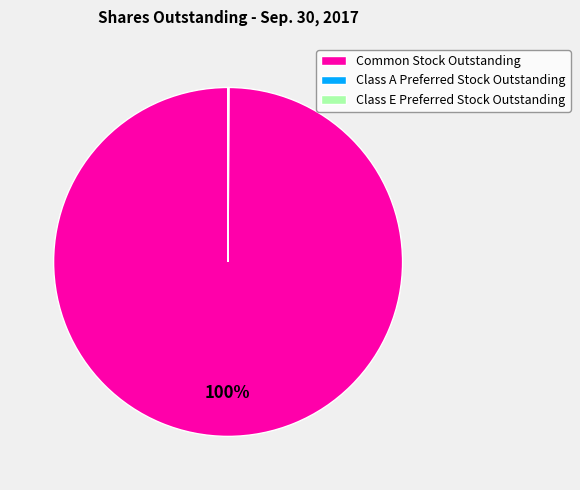

What percentage is the Common Stock Outstanding slice, to the nearest percent?

100%